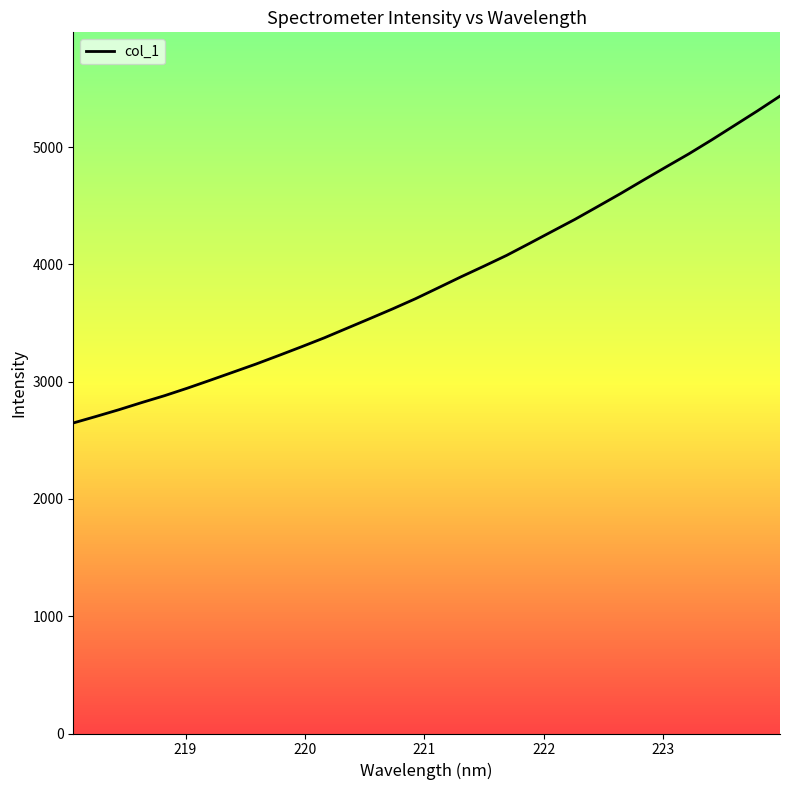

What is the smallest value displayed?

2647.4